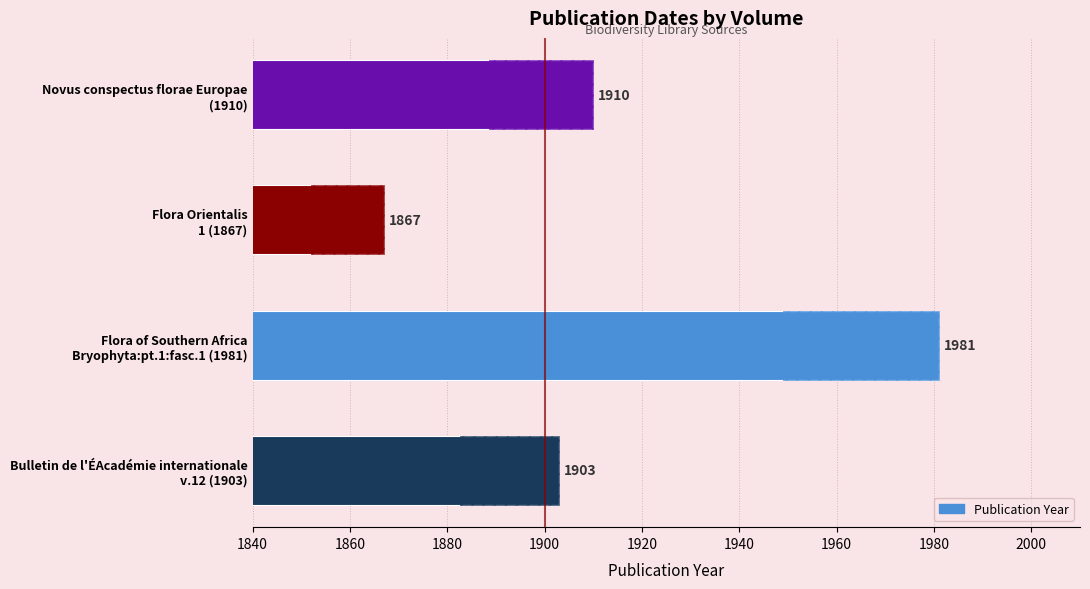

What is the sum of all values?

7661